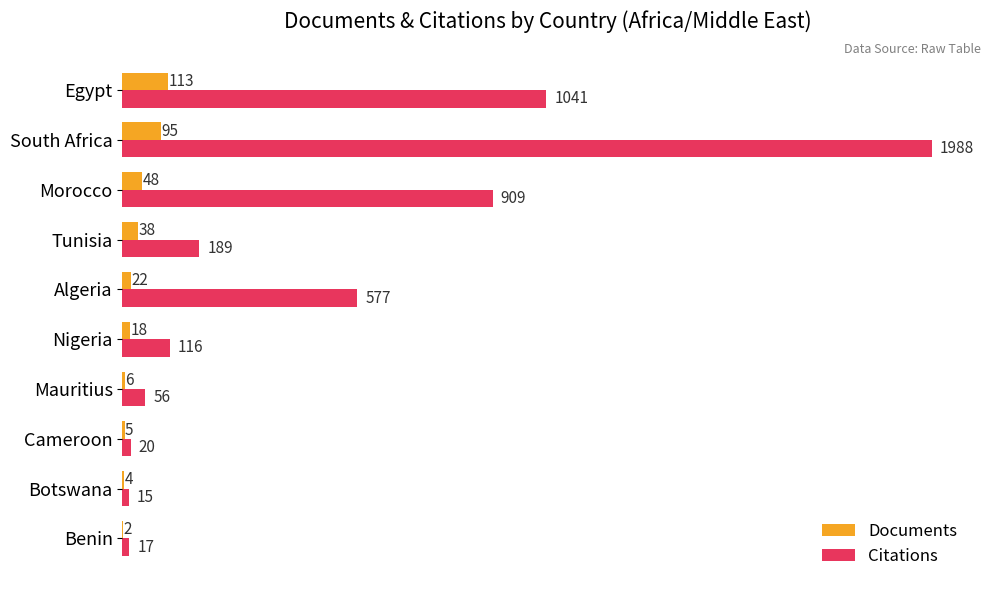

What is the total value across all series at Tunisia?

227